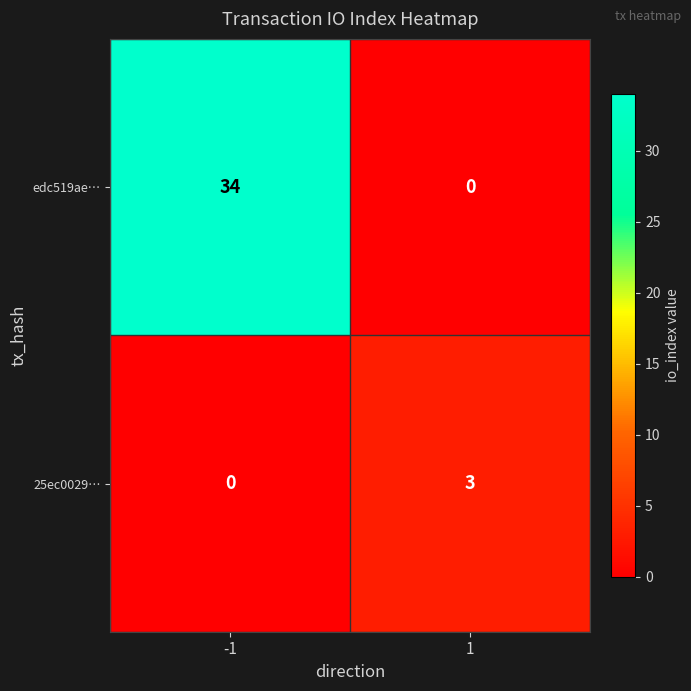

What is the maximum value shown in the chart?

34